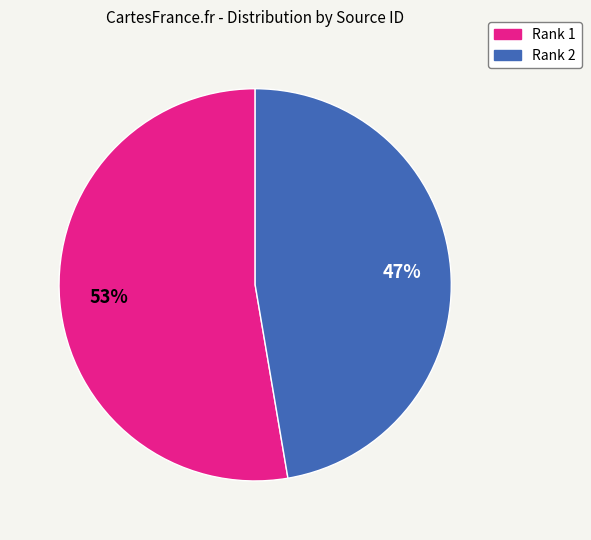

Do Rank 2 and Rank 1 together represent more than half of the pie?

Yes